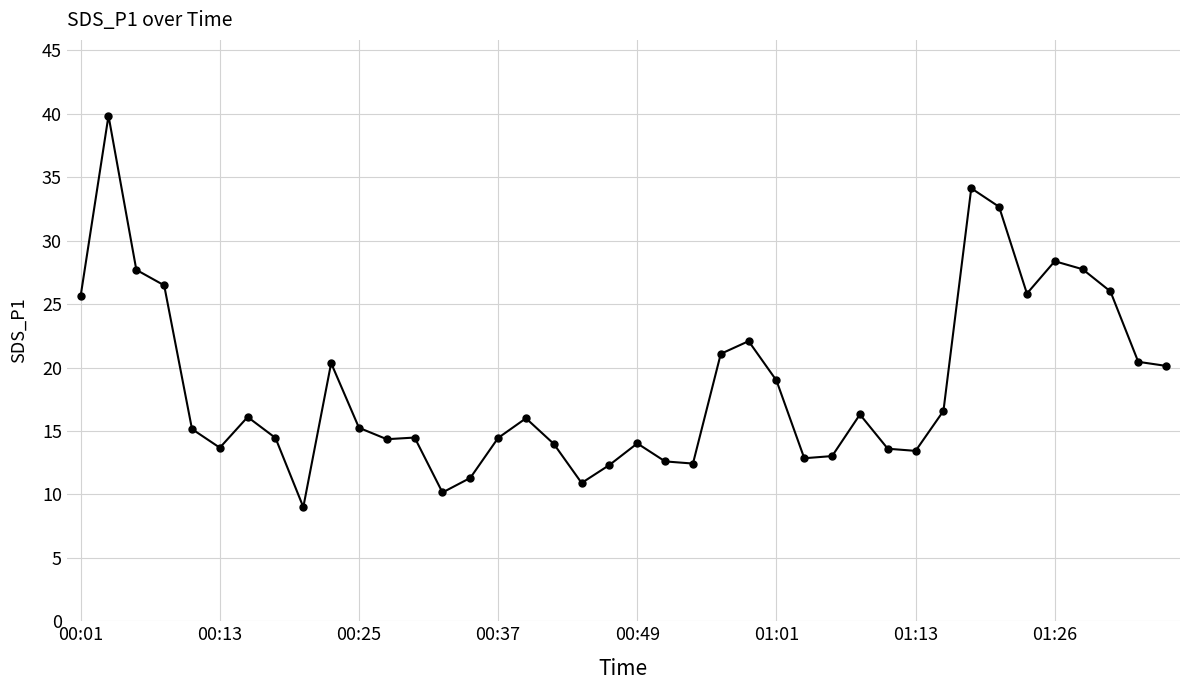

What is the value of the 36th point from the left?

28.4